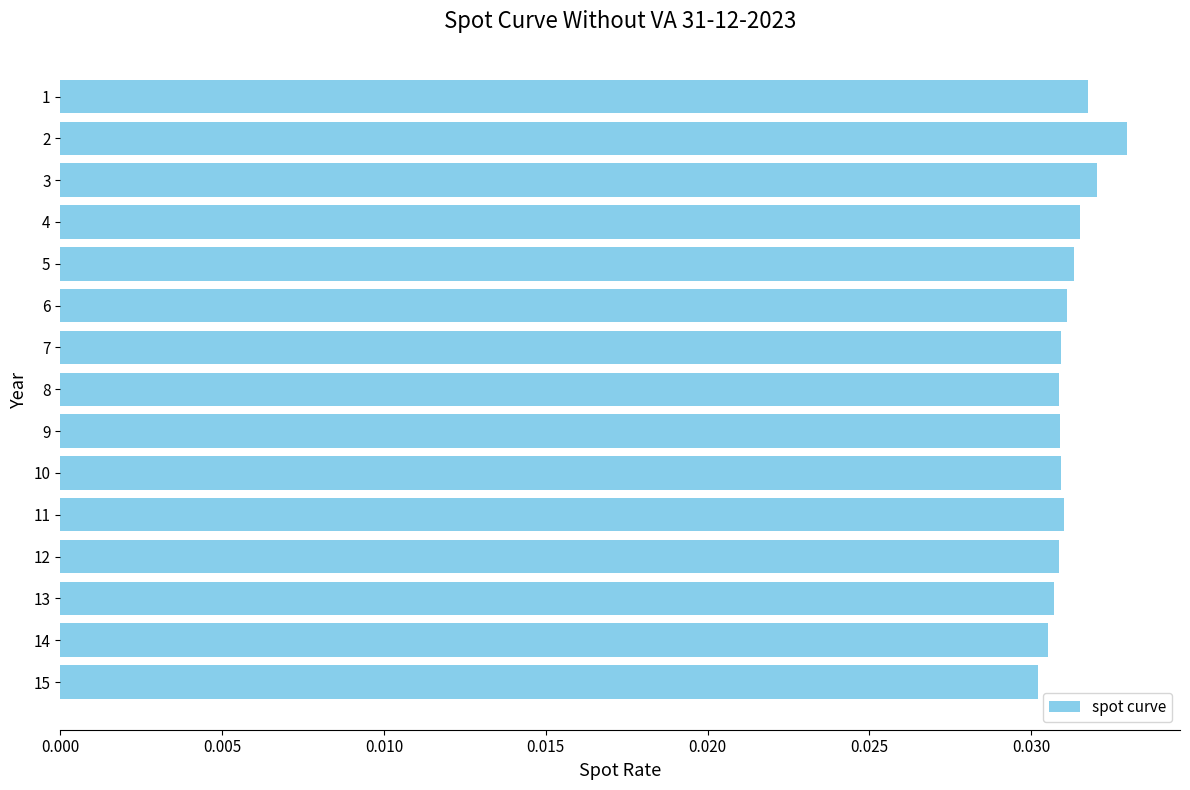

How many values are between 0 and 1?

15